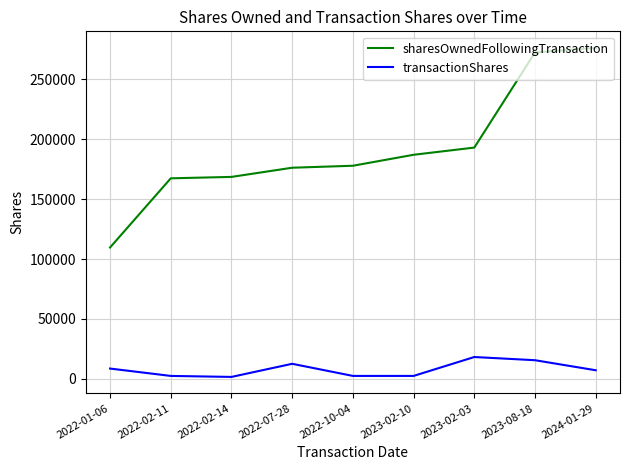

How many lines are shown in the chart?

2